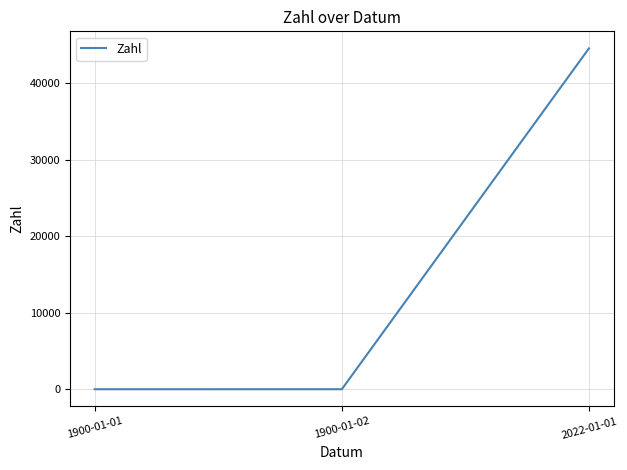

At which label is the value closest to 22281?

1900-01-02